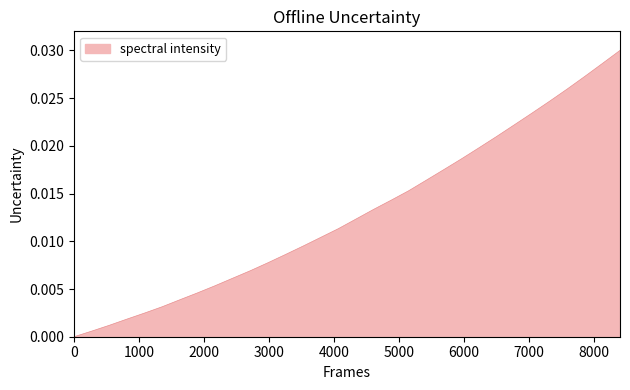

How many lines are shown in the chart?

1